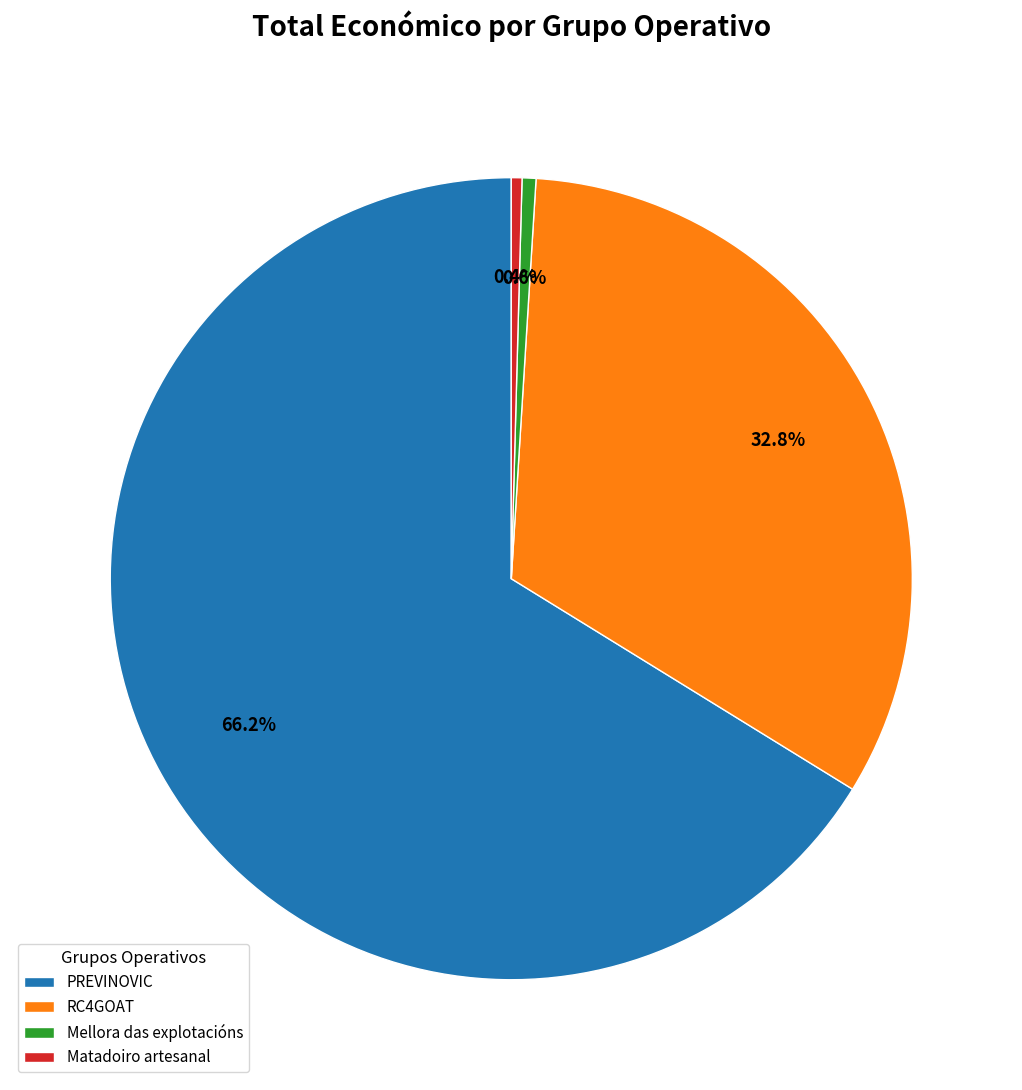

Is the sum of Mellora das explotacións and RC4GOAT greater than half?

No